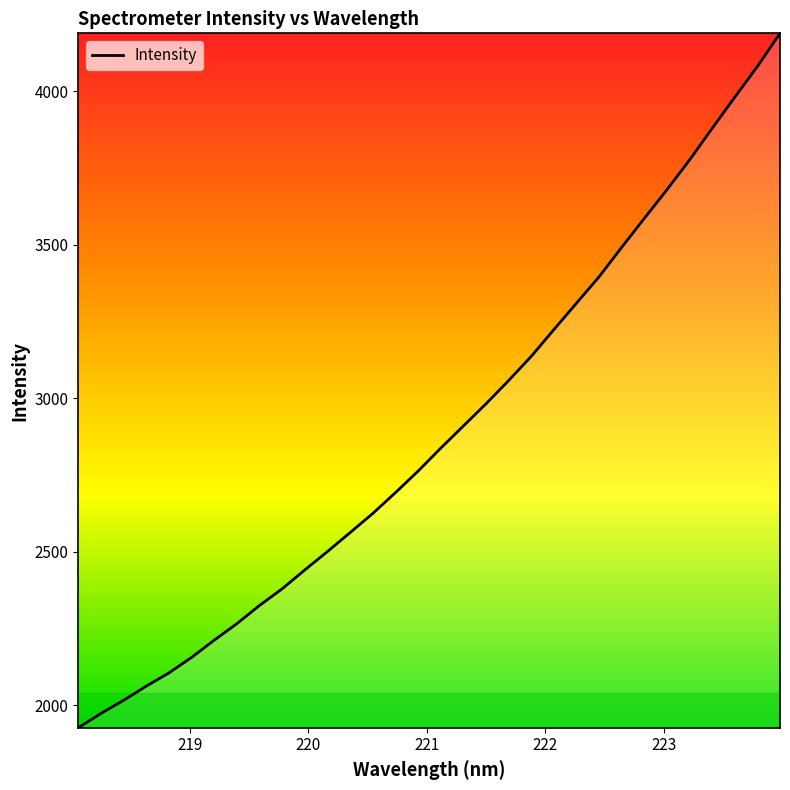

What is the difference between the maximum and minimum values?

2262.7